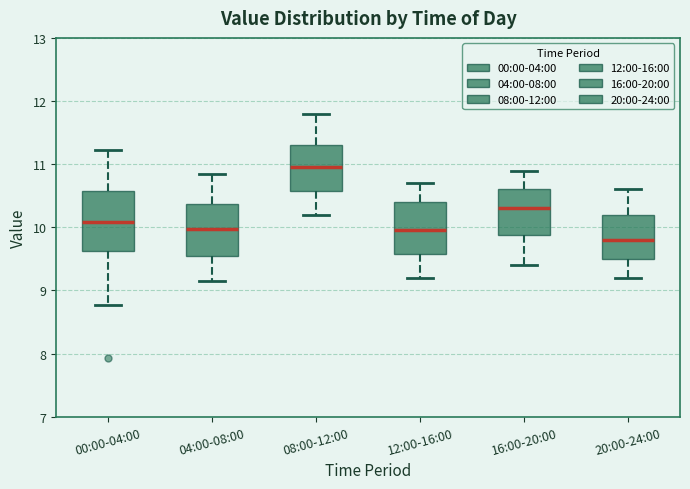

Reading left to right, read every box against the y-axis: the position of its median line, the range the box covers, and the ends of its whiskers. The values are not printed on the chart, so give them approximately, as read against the axis.

00:00-04:00: median 10.1, box 9.6 to 10.6, whiskers 8.8 to 11.2
04:00-08:00: median 10.0, box 9.6 to 10.4, whiskers 9.2 to 10.9
08:00-12:00: median 11.0, box 10.6 to 11.3, whiskers 10.2 to 11.8
12:00-16:00: median 10.0, box 9.6 to 10.4, whiskers 9.2 to 10.7
16:00-20:00: median 10.3, box 9.9 to 10.6, whiskers 9.4 to 10.9
20:00-24:00: median 9.8, box 9.5 to 10.2, whiskers 9.2 to 10.6